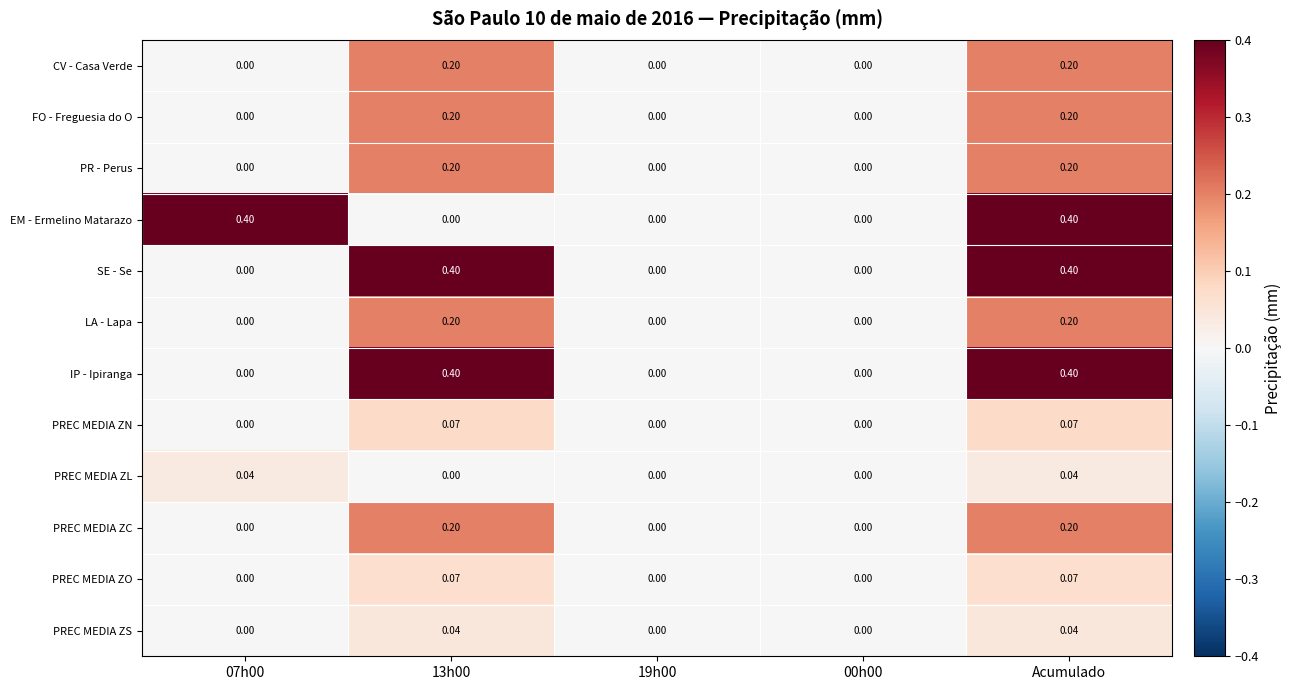

What is the spread (max minus min) of values at Acumulado?

0.4